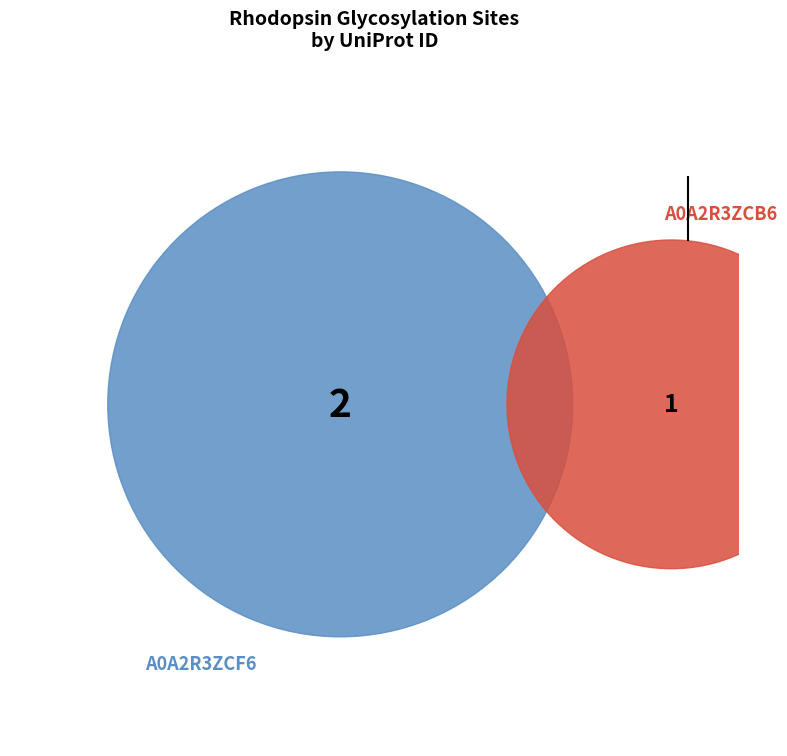

What is the total percentage of A0A2R3ZCF6 and A0A2R3ZCB6?

100.0%